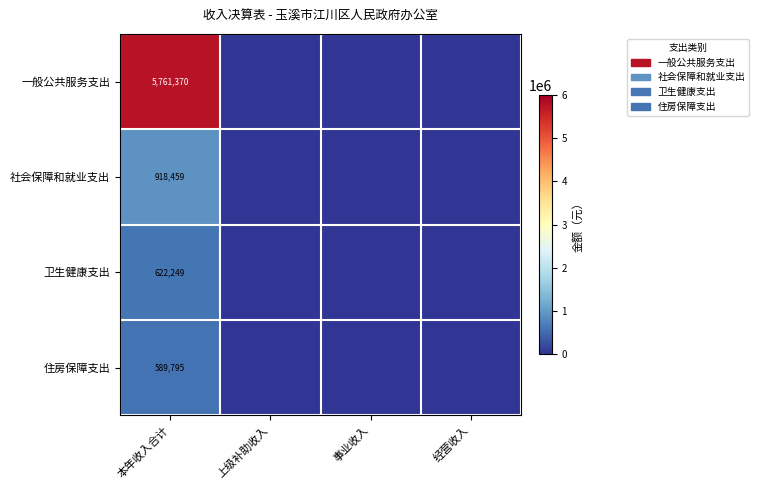

Is it true that 住房保障支出 equals 589795 at 本年收入合计?

True